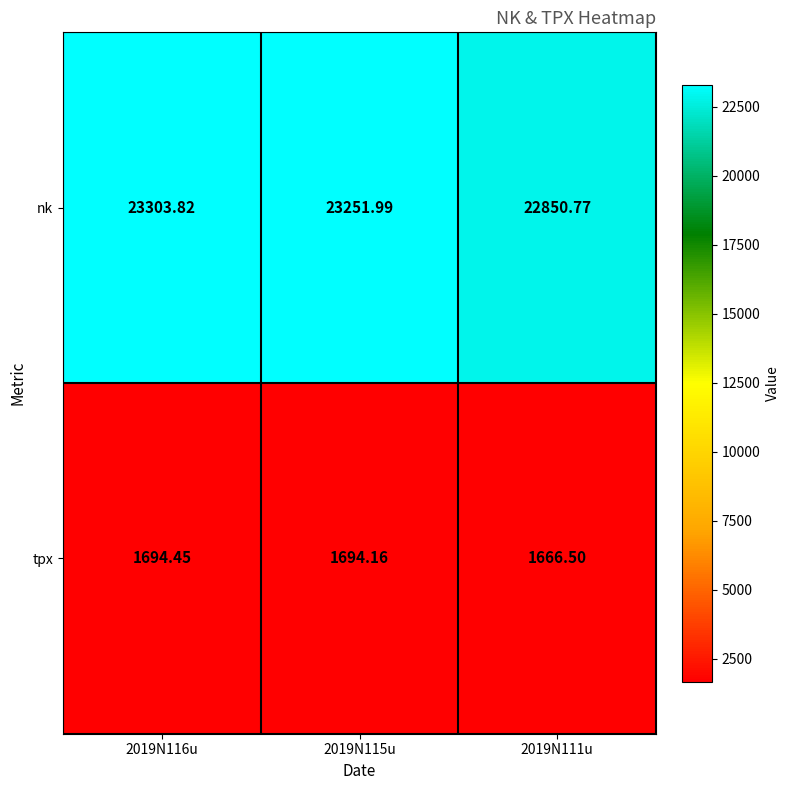

Rank the series at 2019N115u from lowest to highest value.

tpx, nk